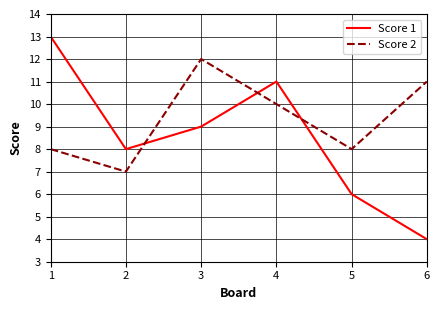

Which series has the largest range (max minus min)?

Score 1